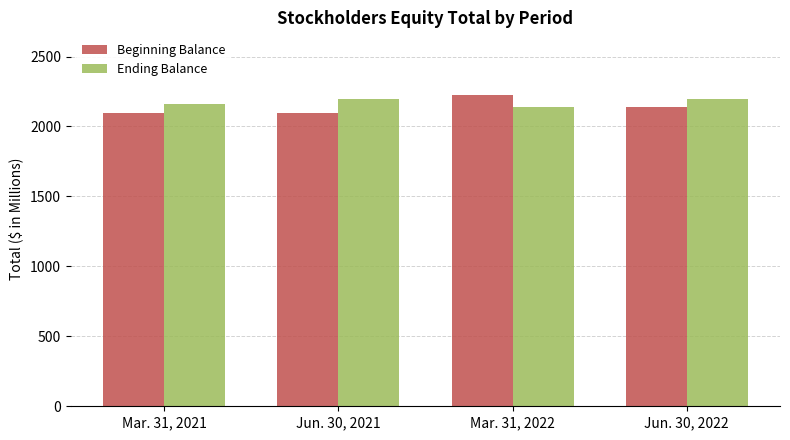

What is the difference between the highest and lowest values at Mar. 31, 2022?

86.7